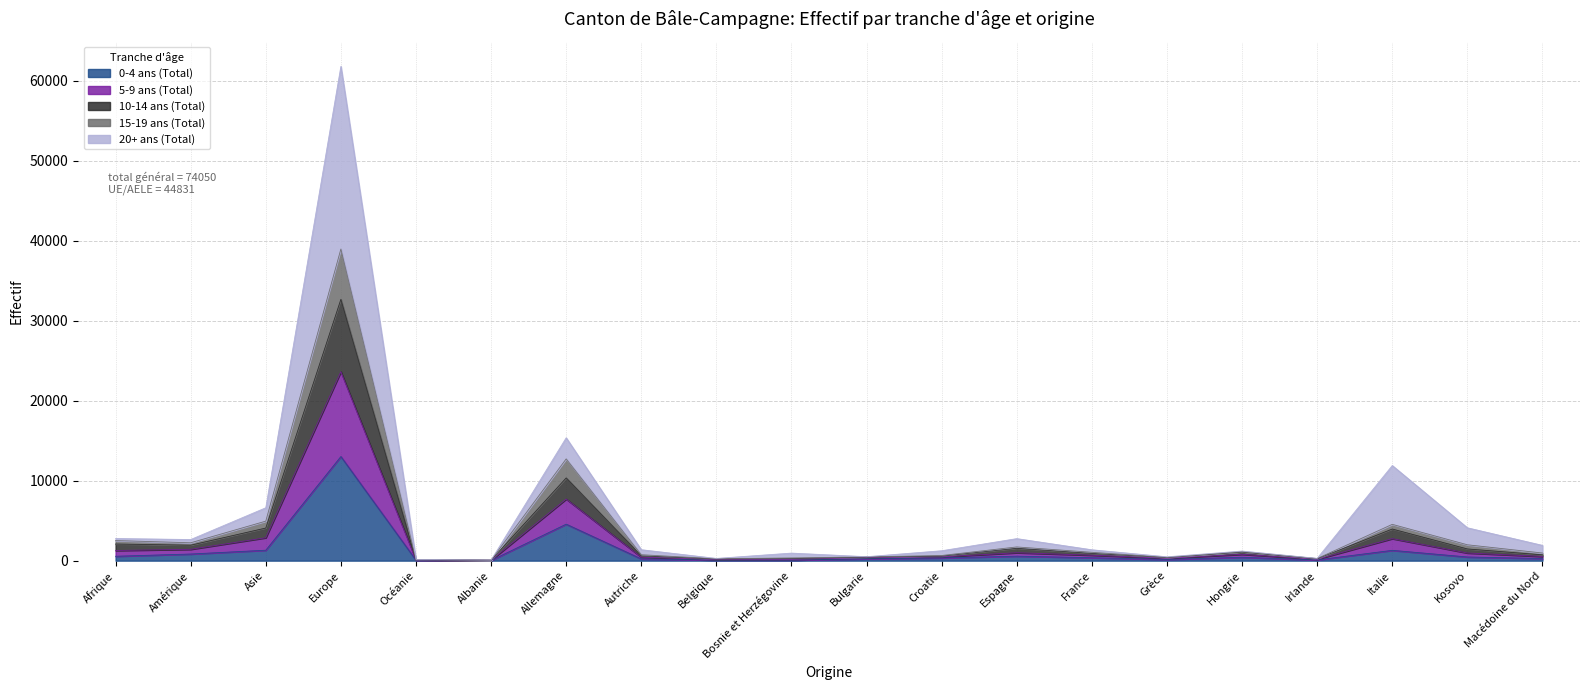

Which series changed the most between Asie and Macédoine du Nord?

10-14 ans (Total)